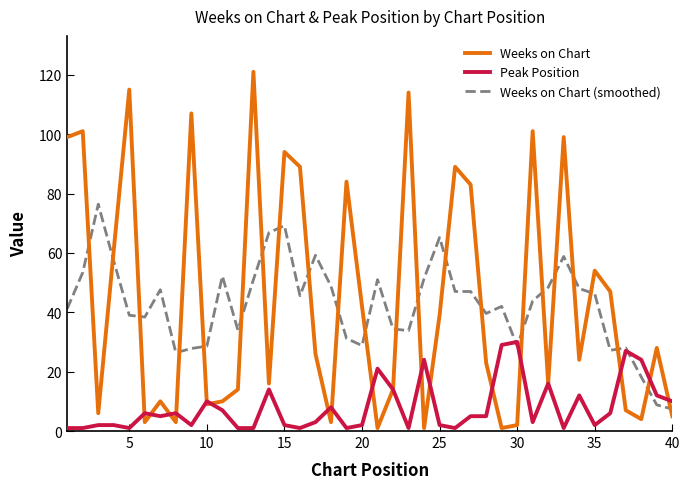

What is the highest value of the Weeks on Chart series?

121.0